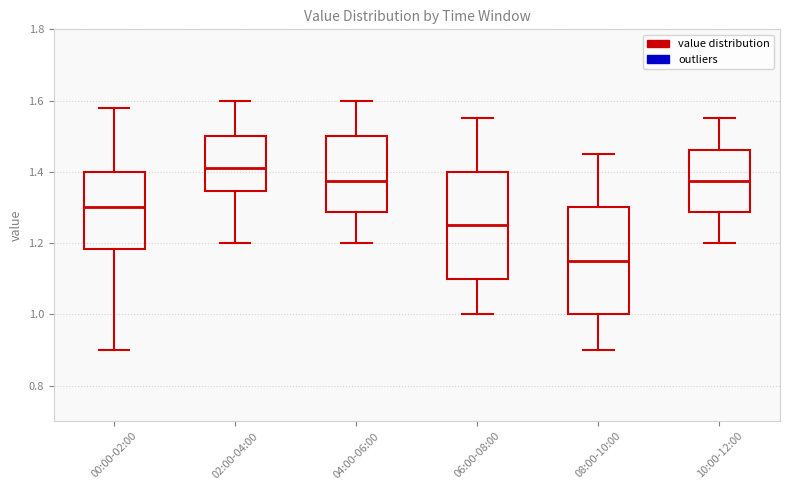

Which box has the highest median line?

02:00-04:00